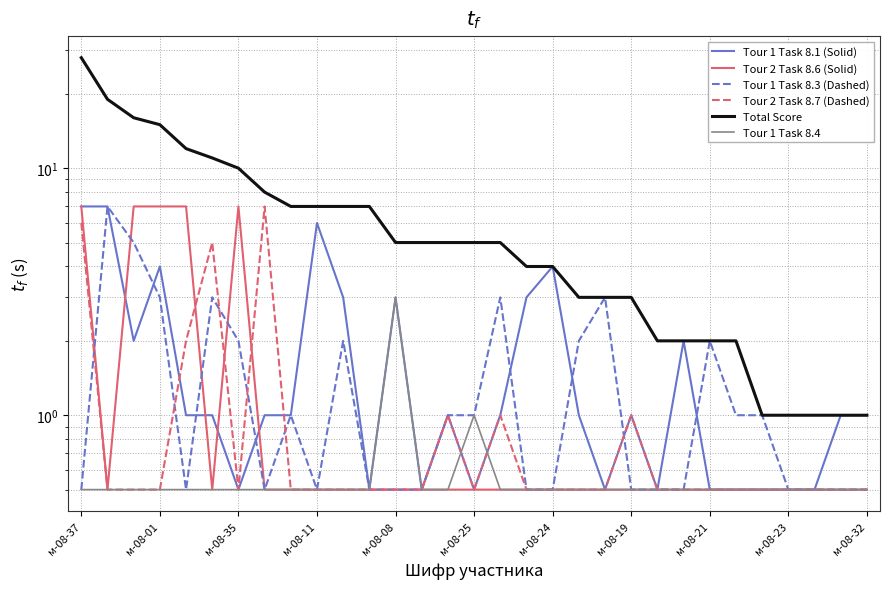

Which has a higher value, м-08-32 or 29?

м-08-32